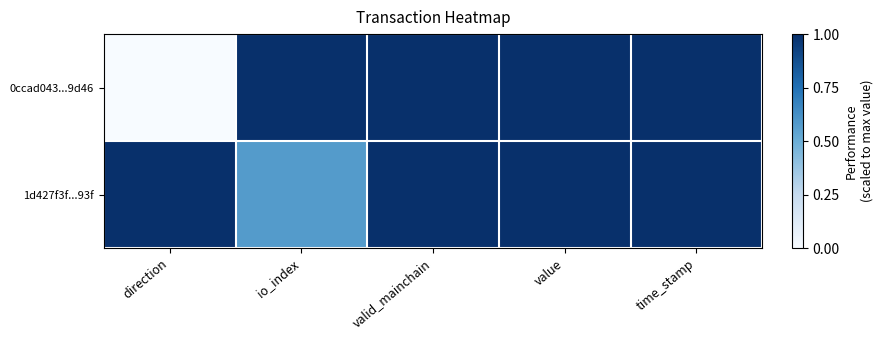

What is the total value across all series at time_stamp?

2.0